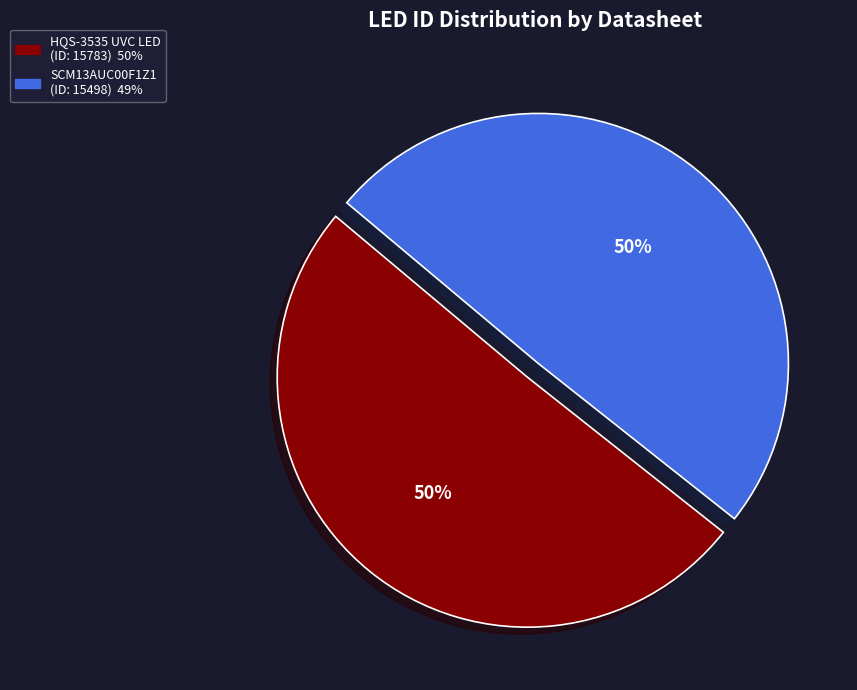

To the nearest percent, what is the average slice percentage?

50%